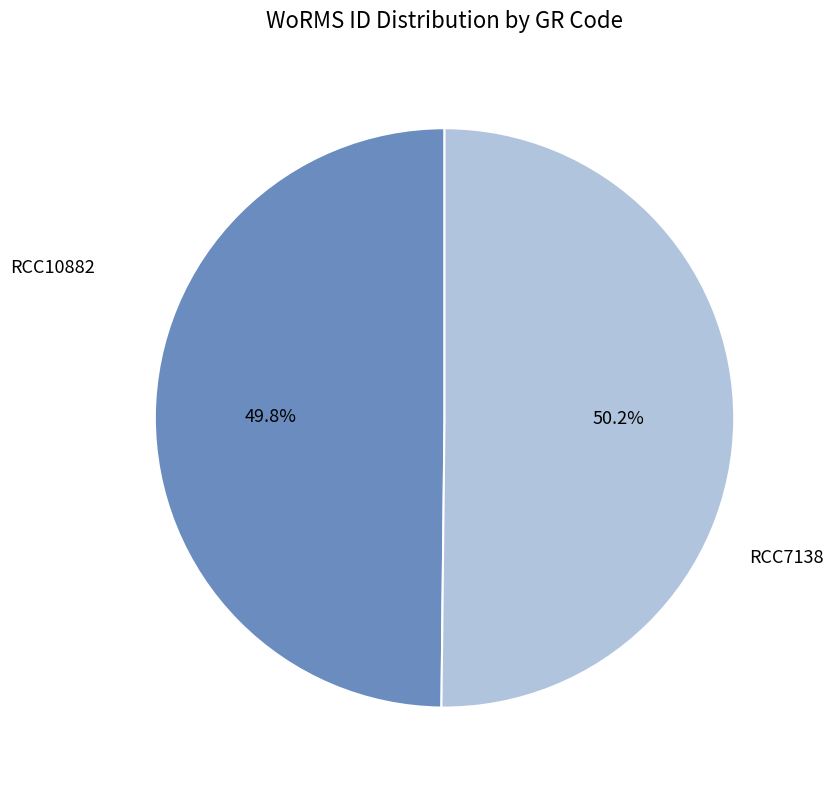

Is there a majority slice in this chart?

Yes